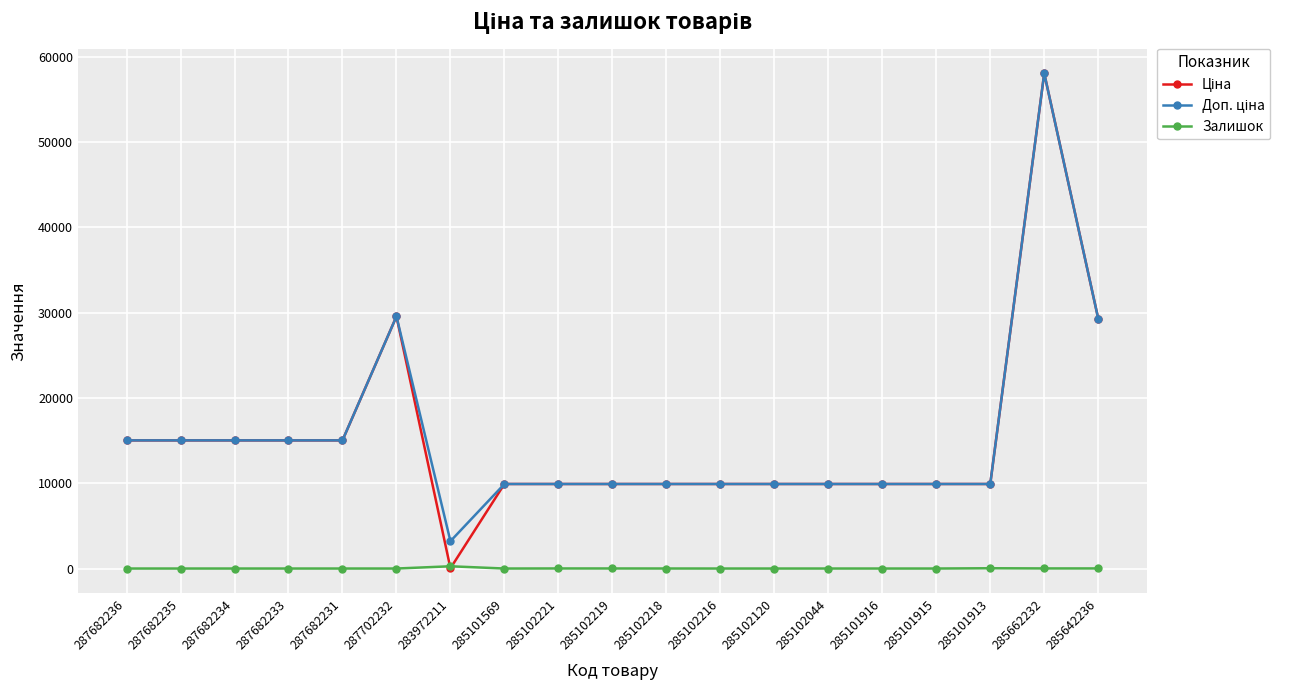

Which category has the highest value across all series?

285662232